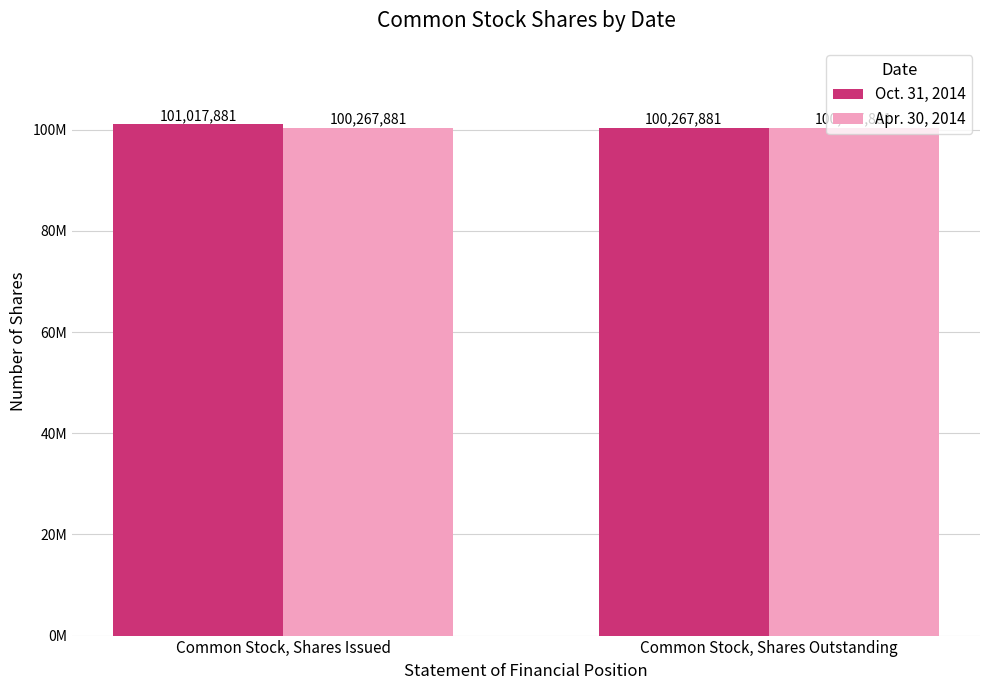

Does the chart contain stacked bars?

No